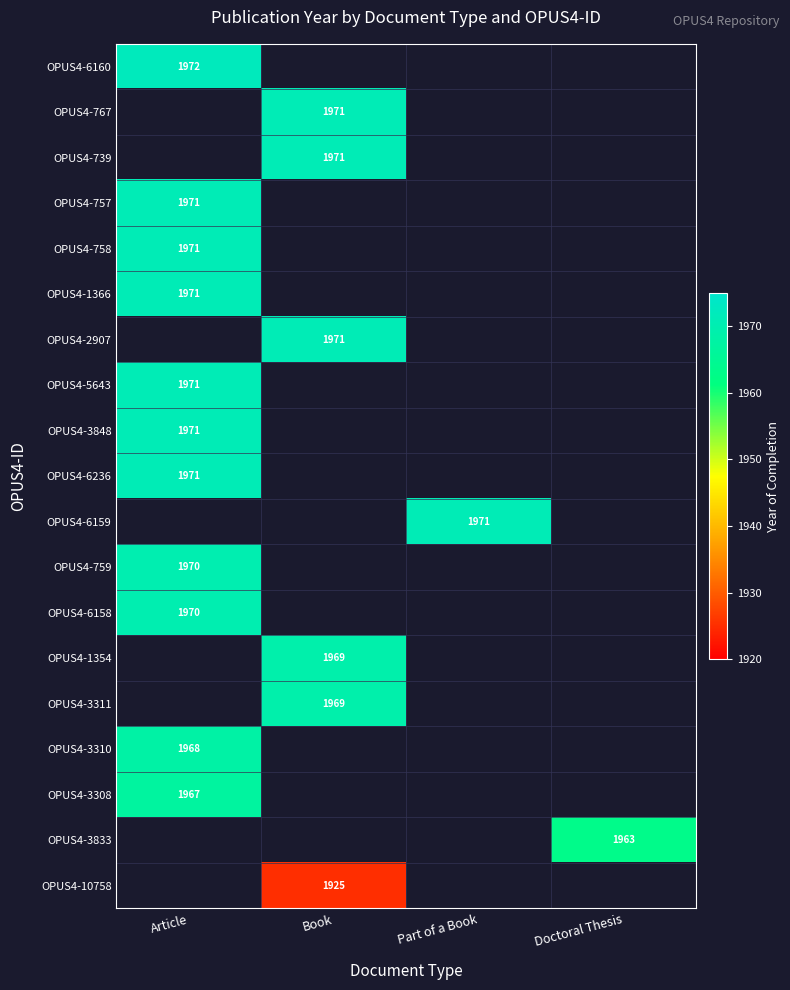

What is the minimum value for OPUS4-758?

1971.0